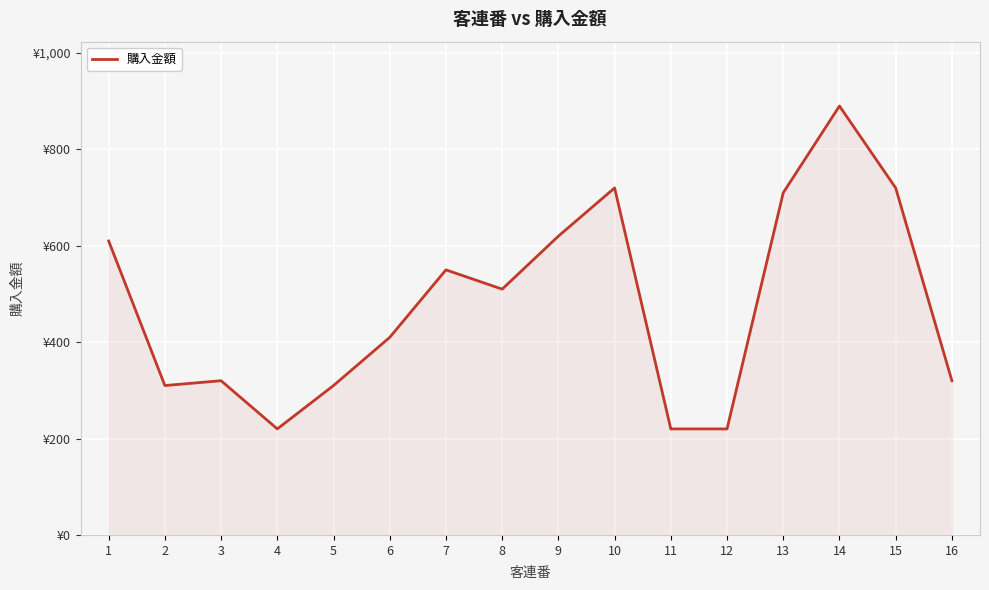

List the labels in order of value, largest first.

14, 10, 15, 13, 9, 1, 7, 8, 6, 3, 16, 2, 5, 4, 11, 12